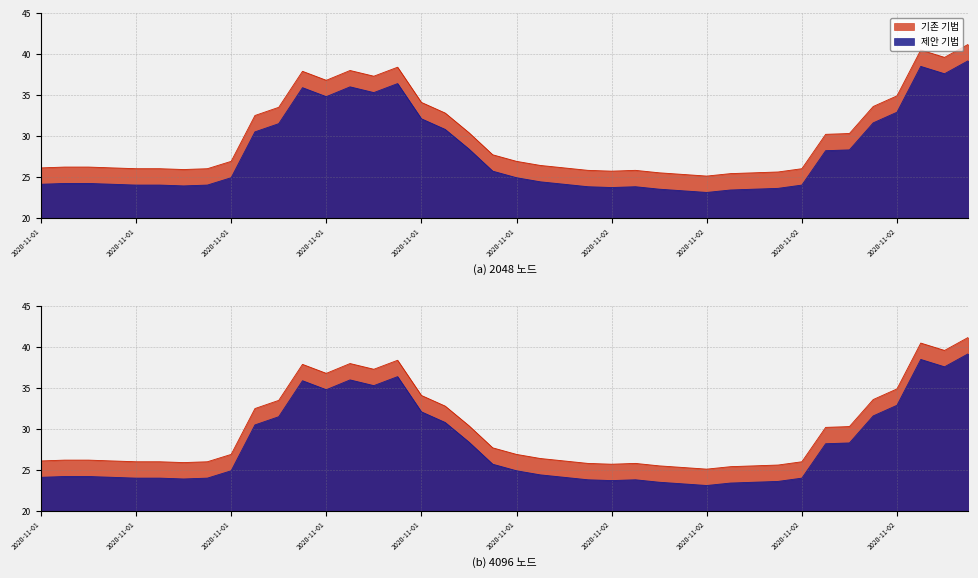

True or false: temp_shifted and temp cross at least once.

False